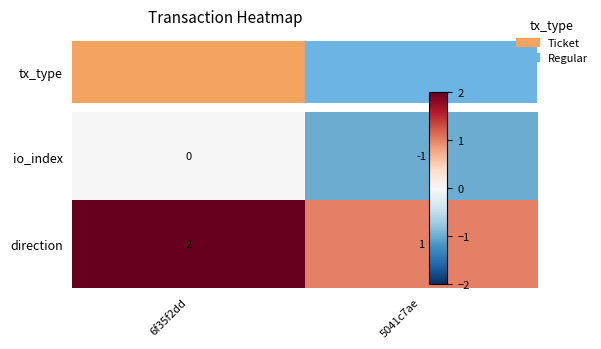

Which series has the largest total across all categories?

direction